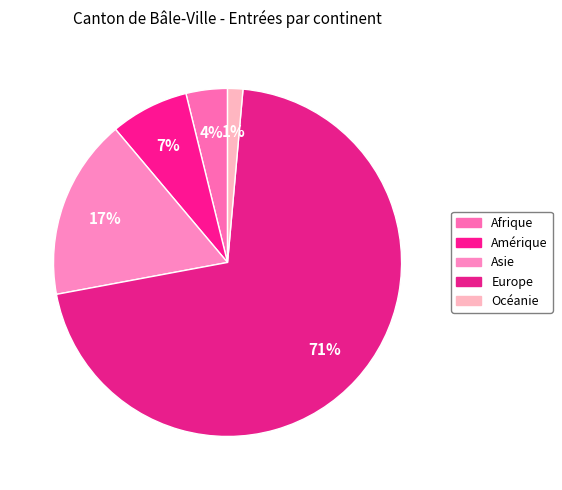

Count the number of slices in the pie.

5